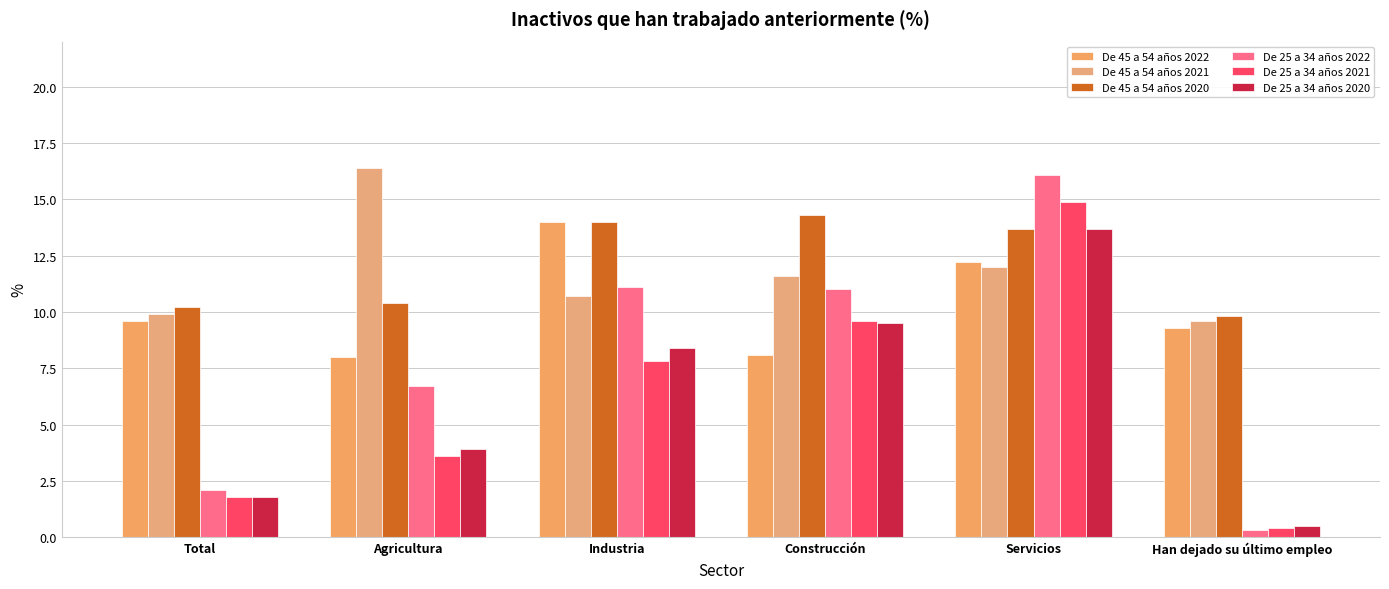

What is the value of the De 45 a 54 años 2020 bar at the 3rd from the left?

14.0